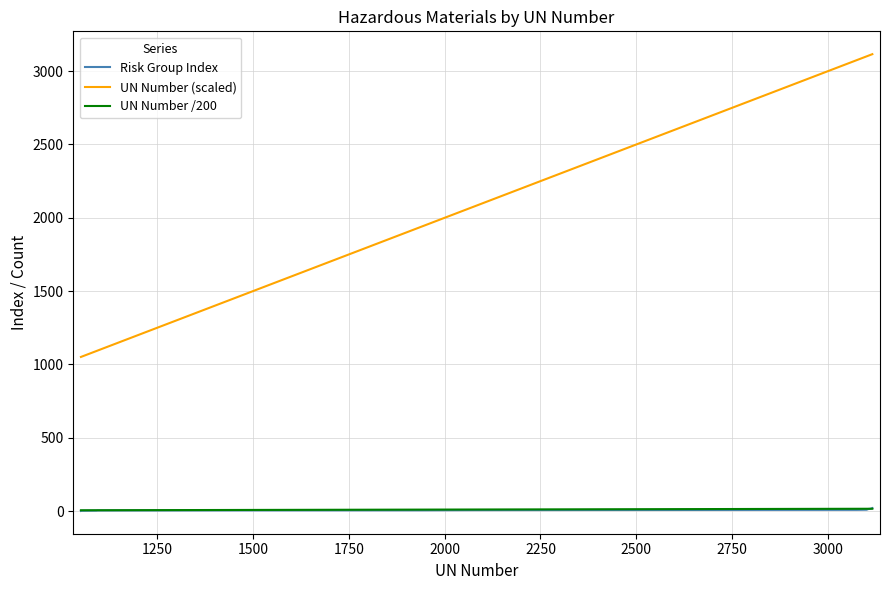

Which series has the largest total across all categories?

UN Number (scaled)